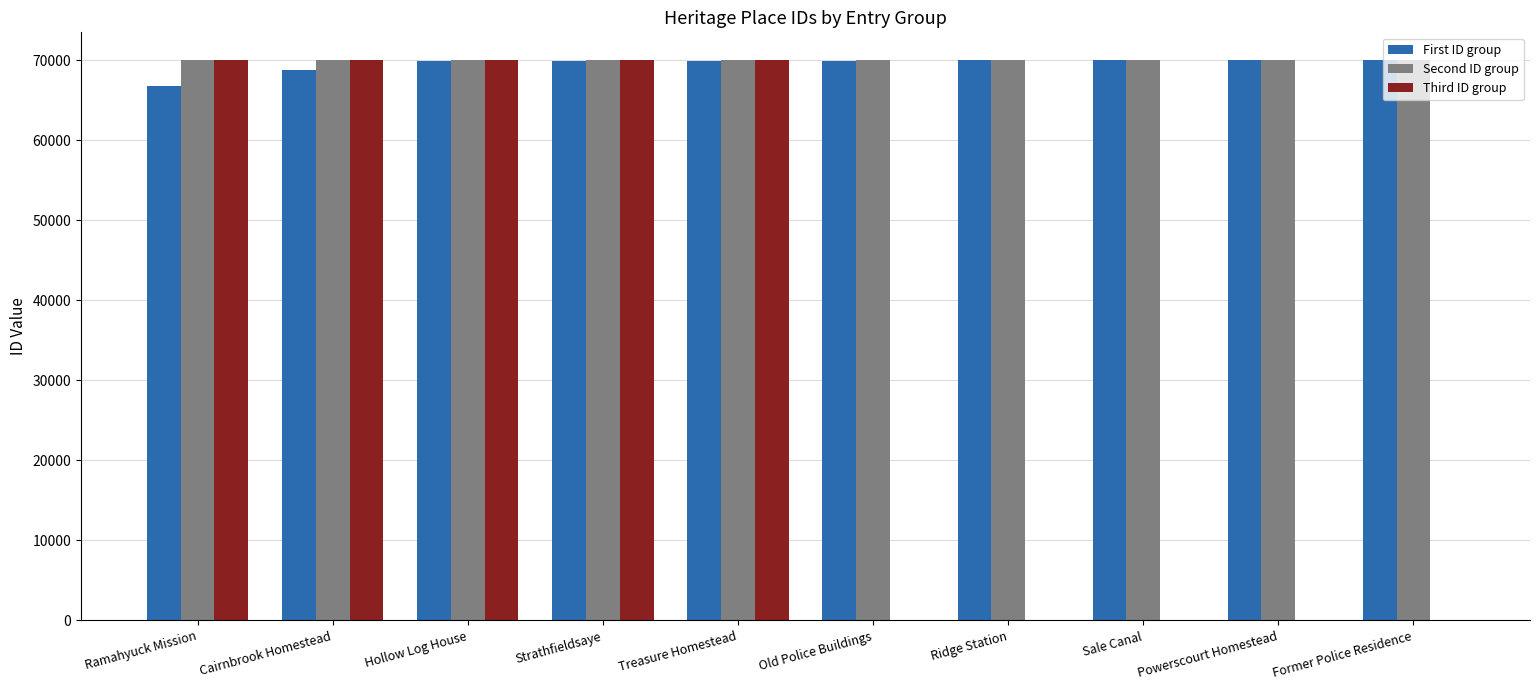

What is the approximate value of Second ID group at Old Police Buildings?

69964